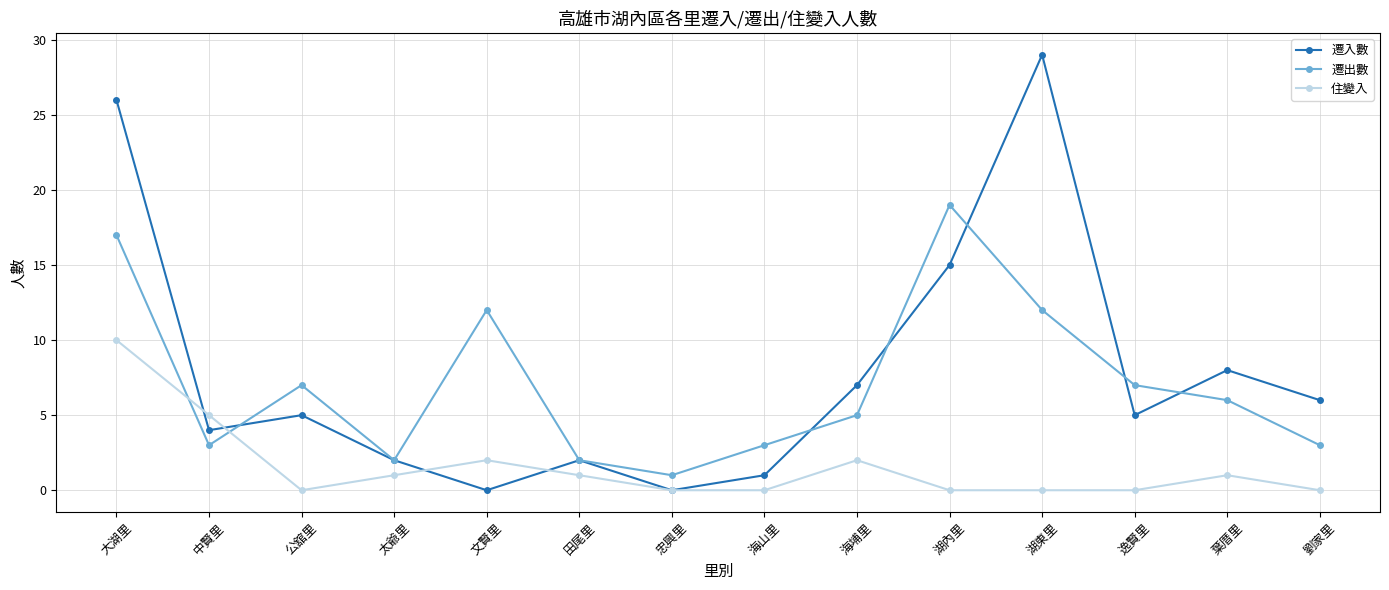

At how many categories does at least one series exceed 27?

1